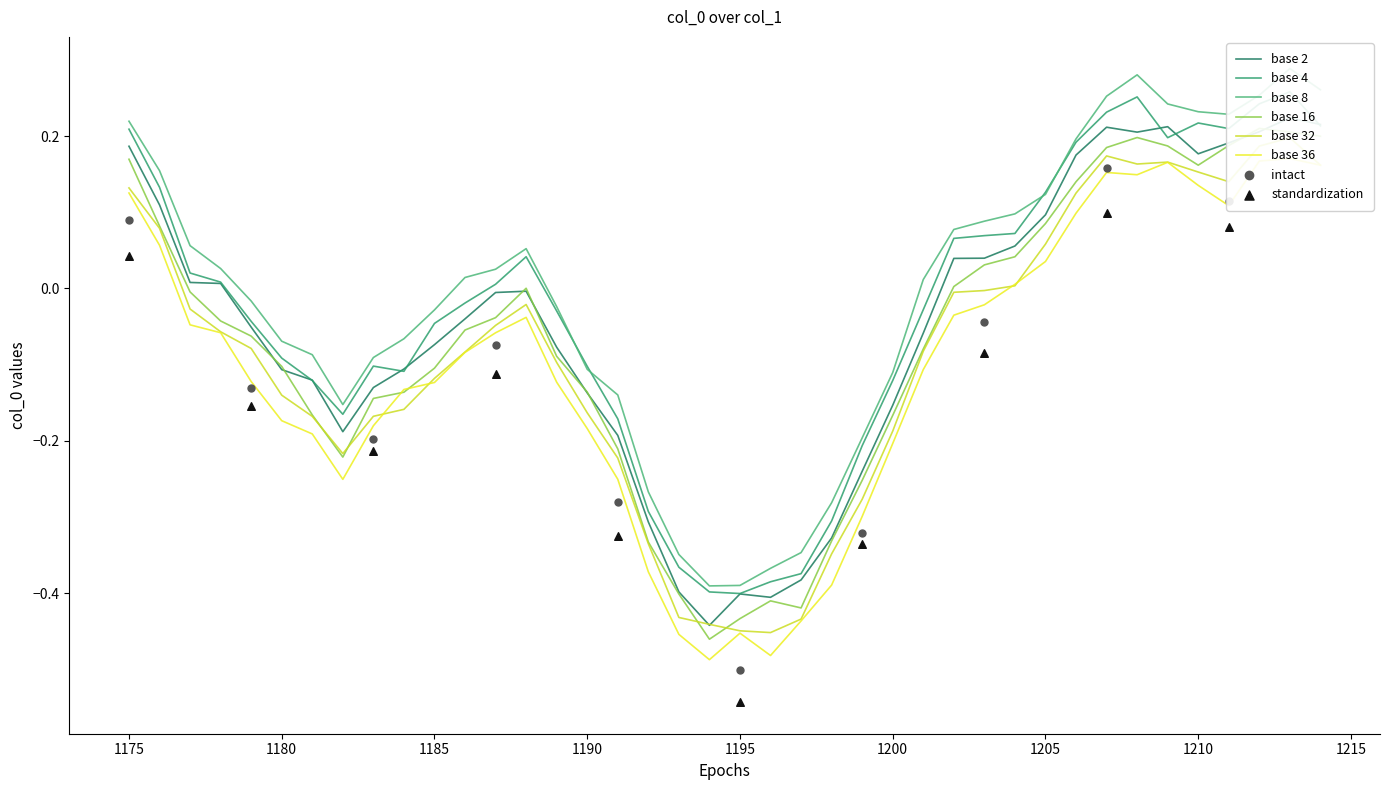

What is the change in value from 1195.0 to 1212.0?

+0.6